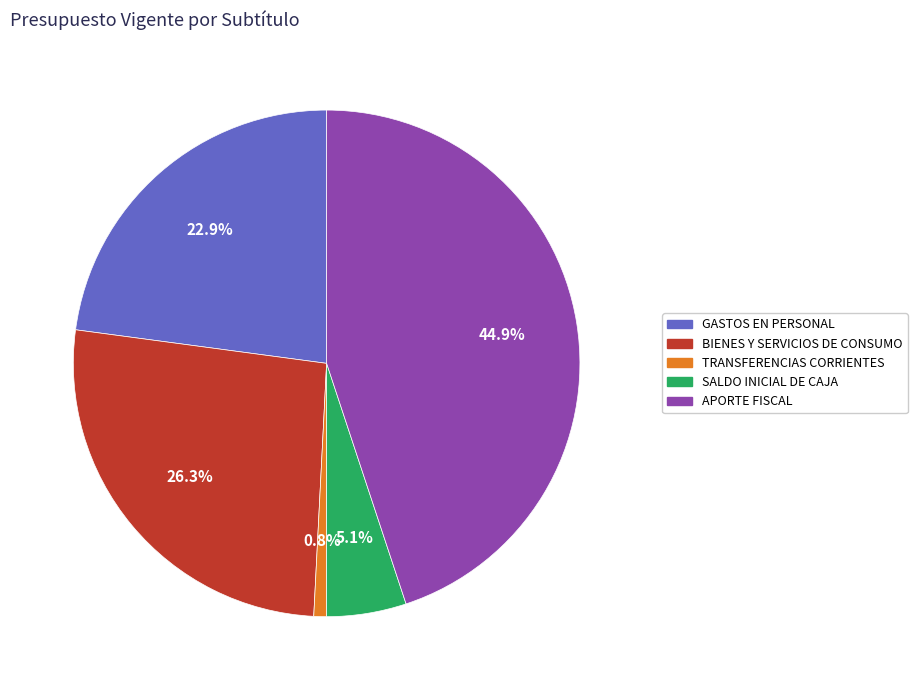

To the nearest percent, what is the difference between the GASTOS EN PERSONAL and TRANSFERENCIAS CORRIENTES slice percentages?

22%